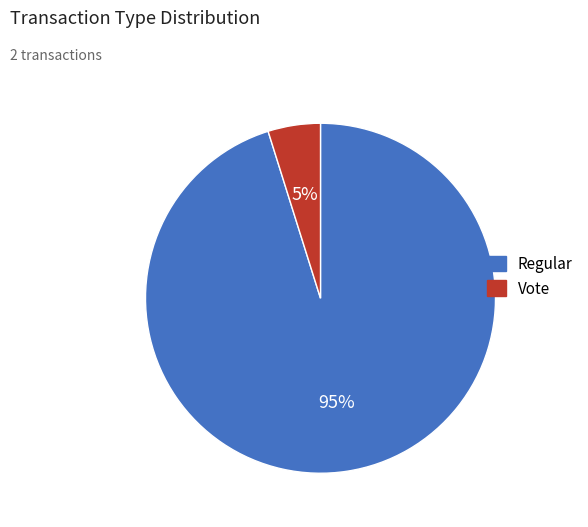

To the nearest percent, what portion does Regular represent?

95%